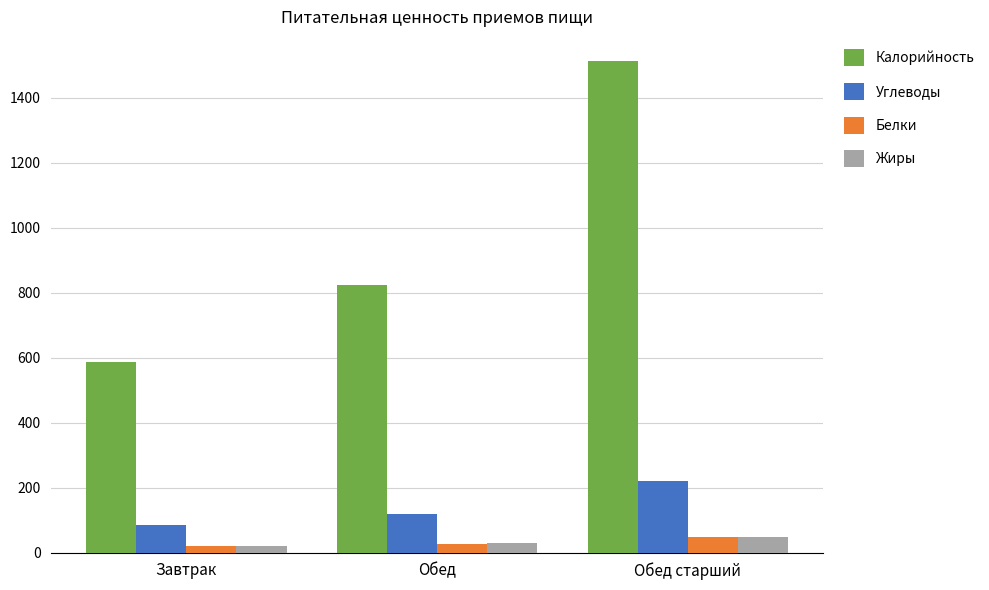

Is it true that Калорийность equals 179.5 at Завтрак?

False